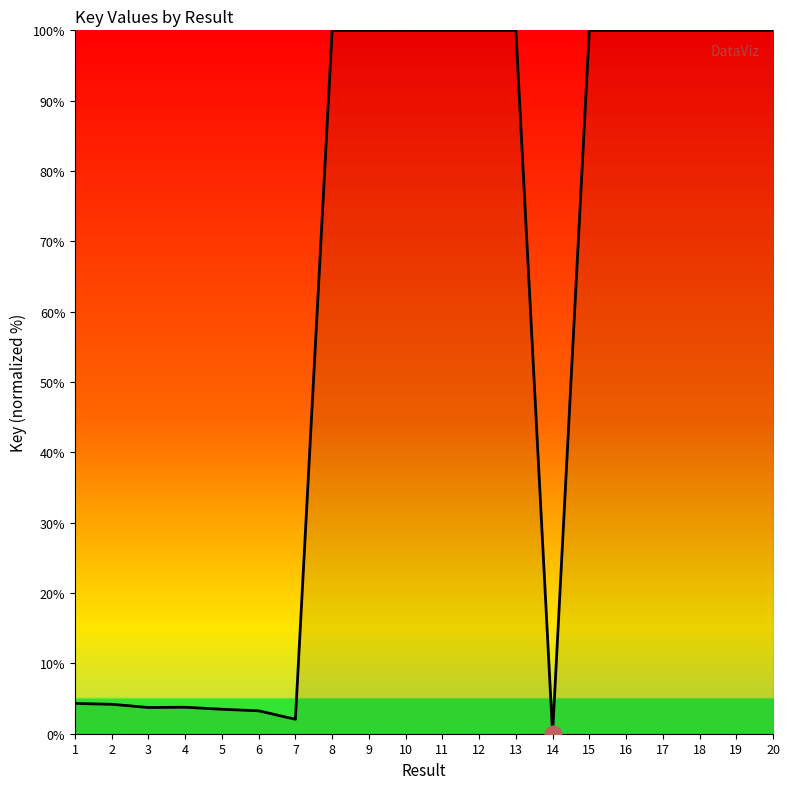

What is the ratio of the value at 9 to the value at 1?

23.2